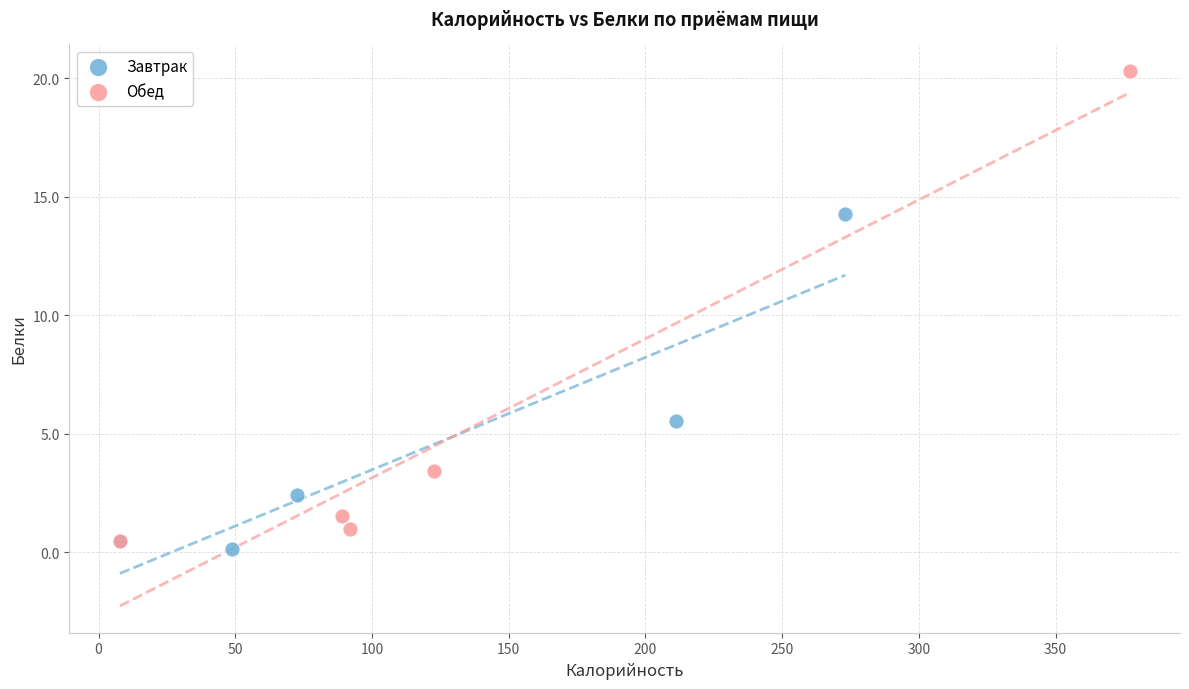

Which series reaches the maximum Y coordinate?

Обед